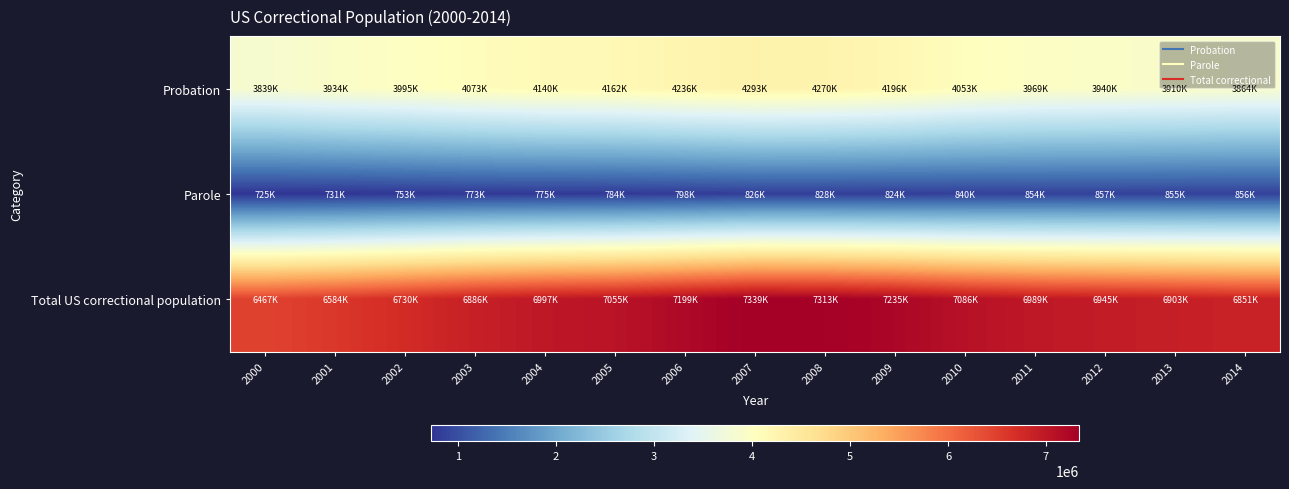

Which series has the widest spread of values?

Total US correctional population